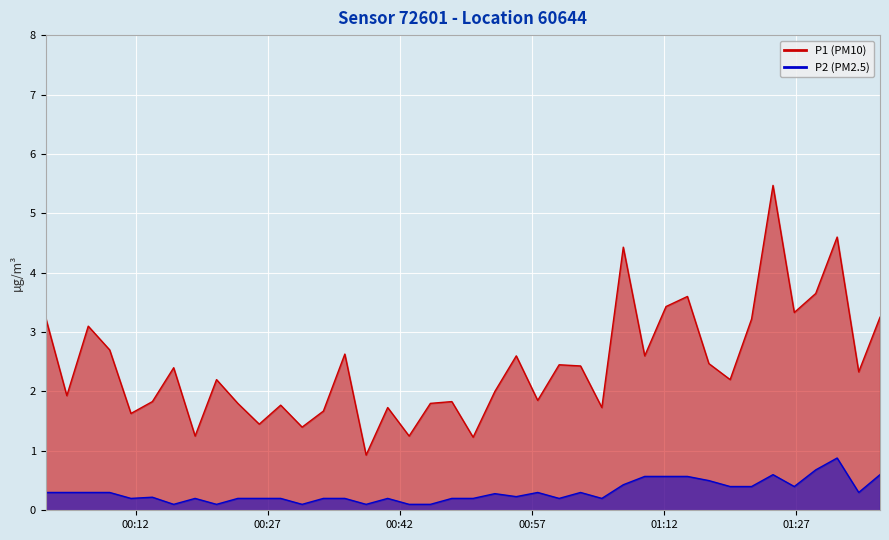

True or false: P1 and P2 cross at least once.

False